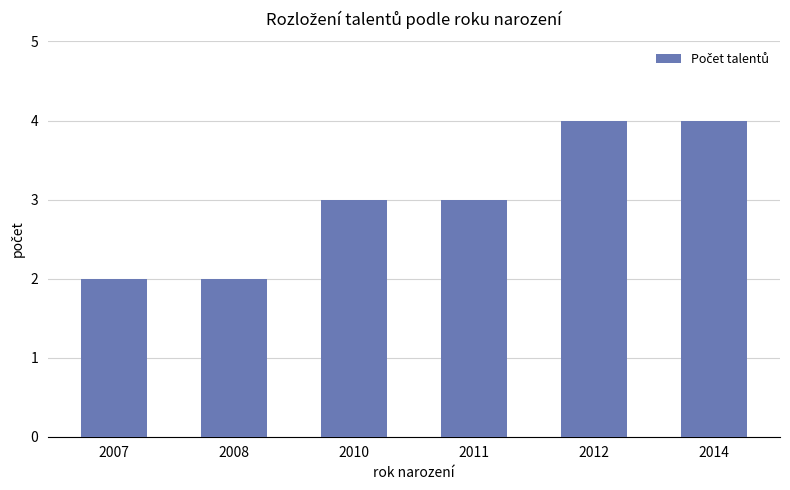

Is it true that the value at 2008 is 3?

False